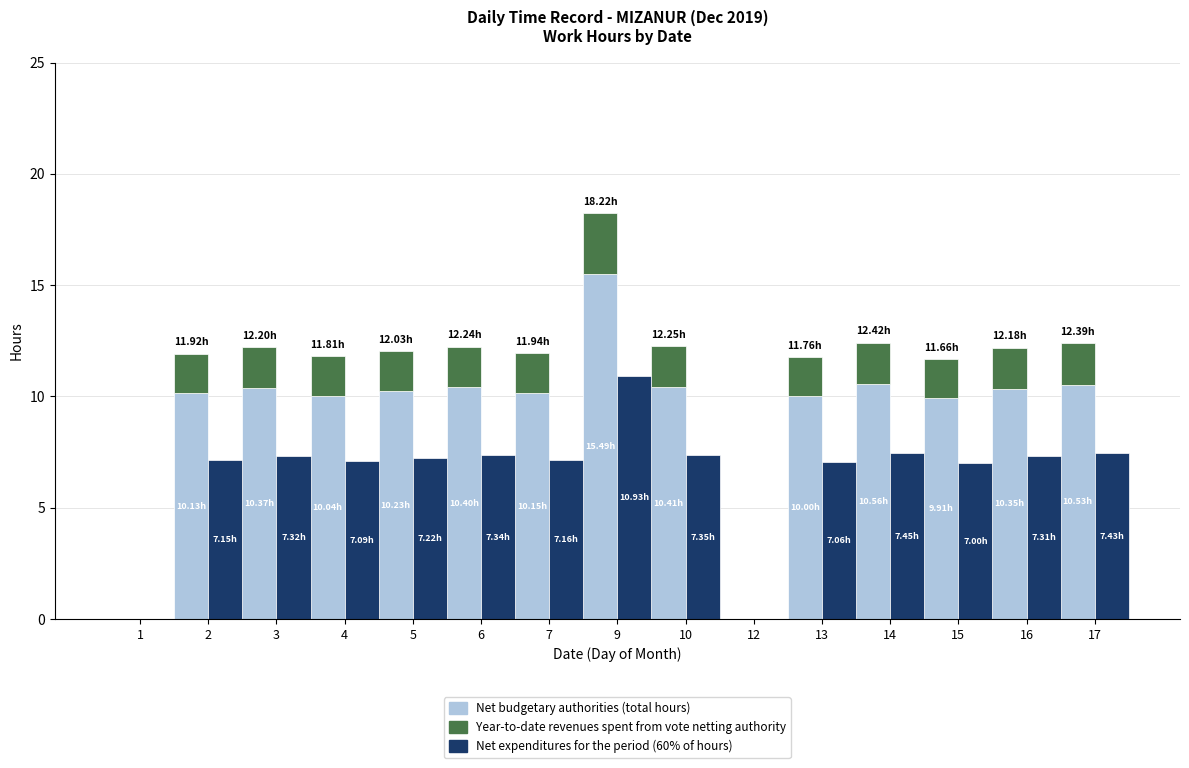

How many data points in Year-to-date revenues (top portion) are above 1?

13